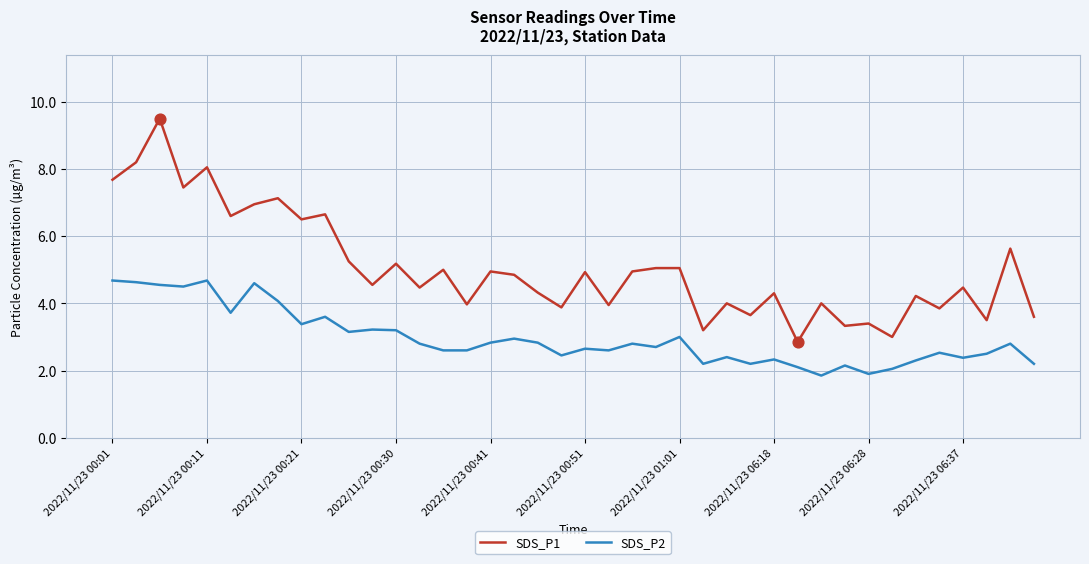

Which series has the largest total across all categories?

SDS_P1